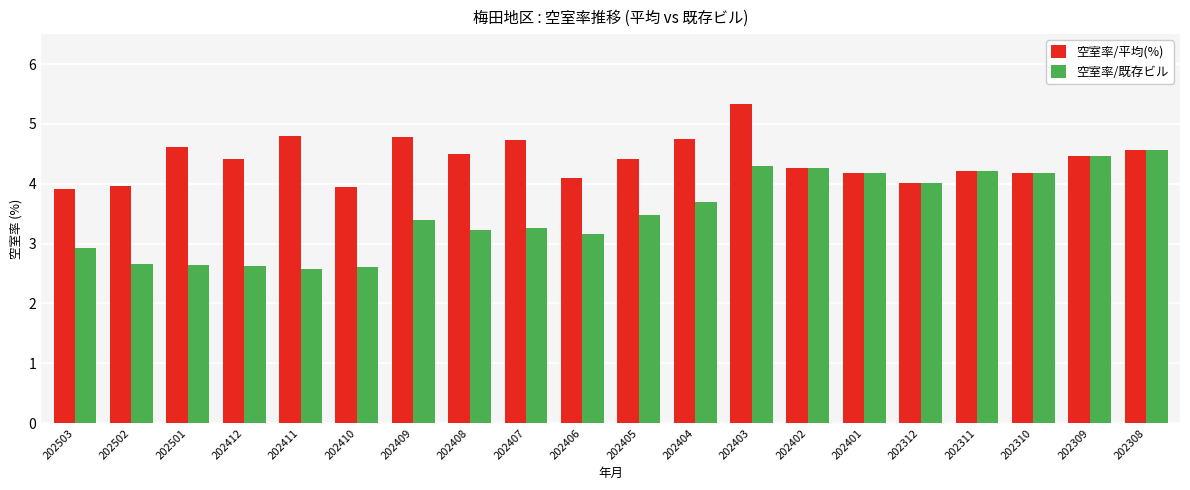

What is the difference between the maximum and minimum values in the 空室率/既存ビル series?

2.0